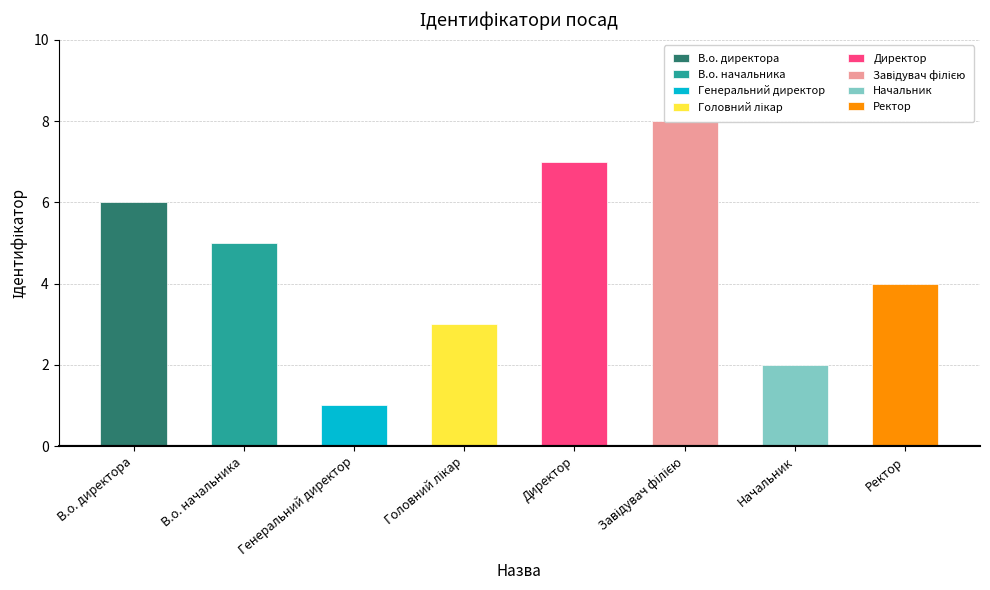

What position from the right is Завідувач філією?

3